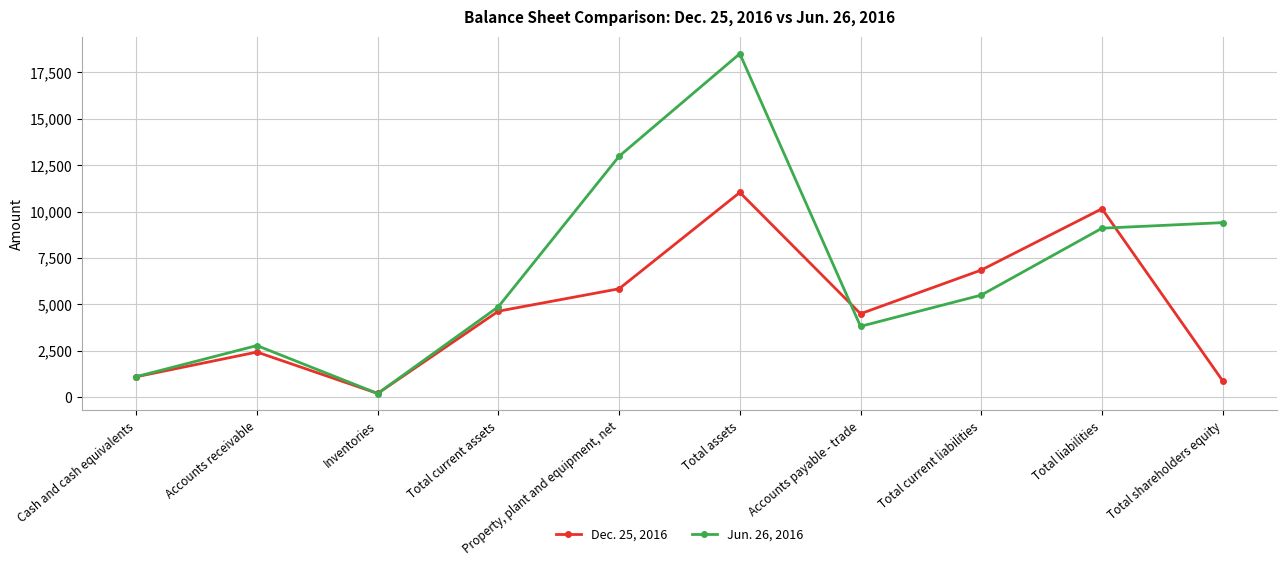

What position from the right is Total shareholders equity?

1